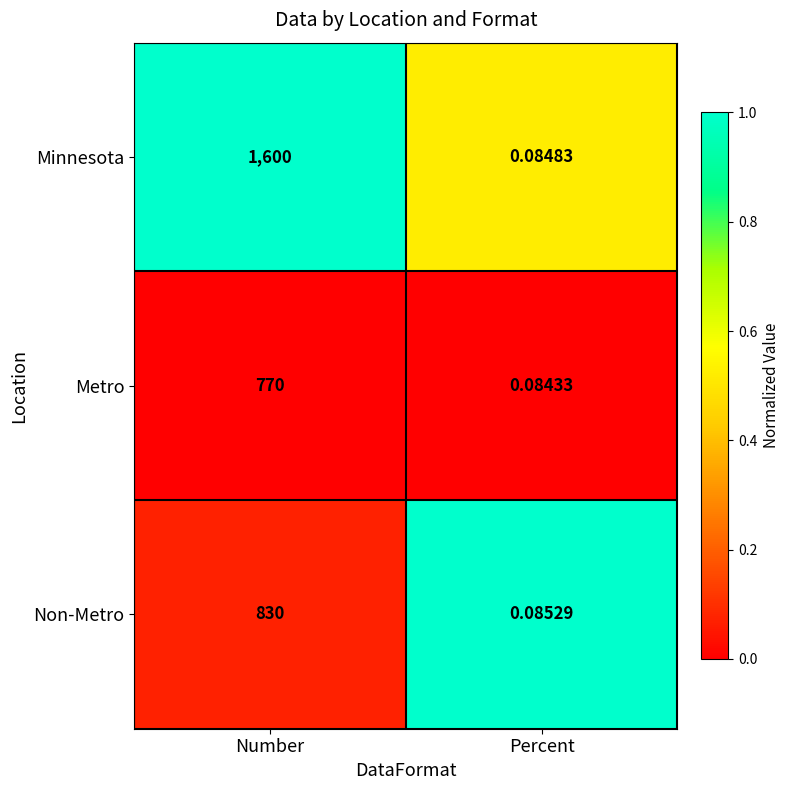

What is the spread (max minus min) of values at Number?

830.0